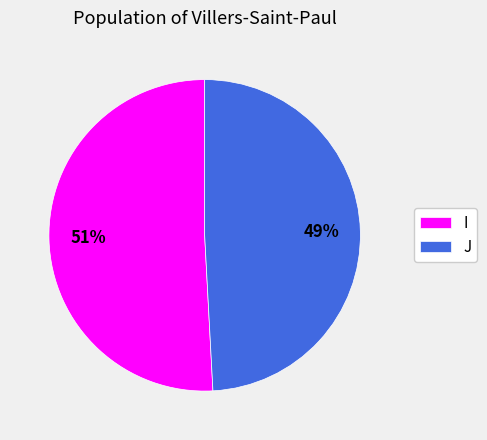

To the nearest percent, what percentage of the pie is I?

51%